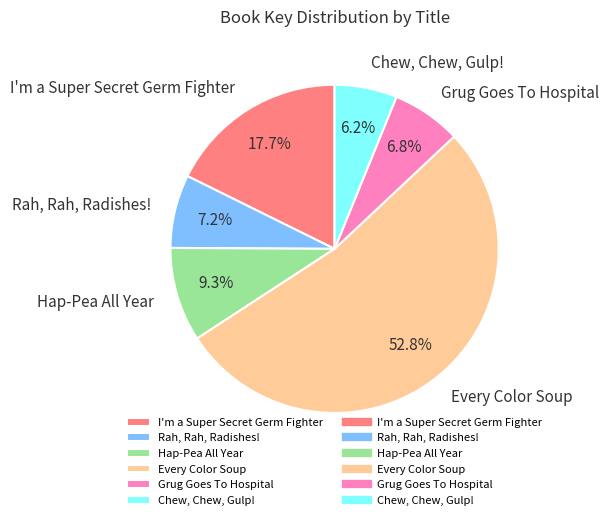

How many segments does this pie chart have?

6